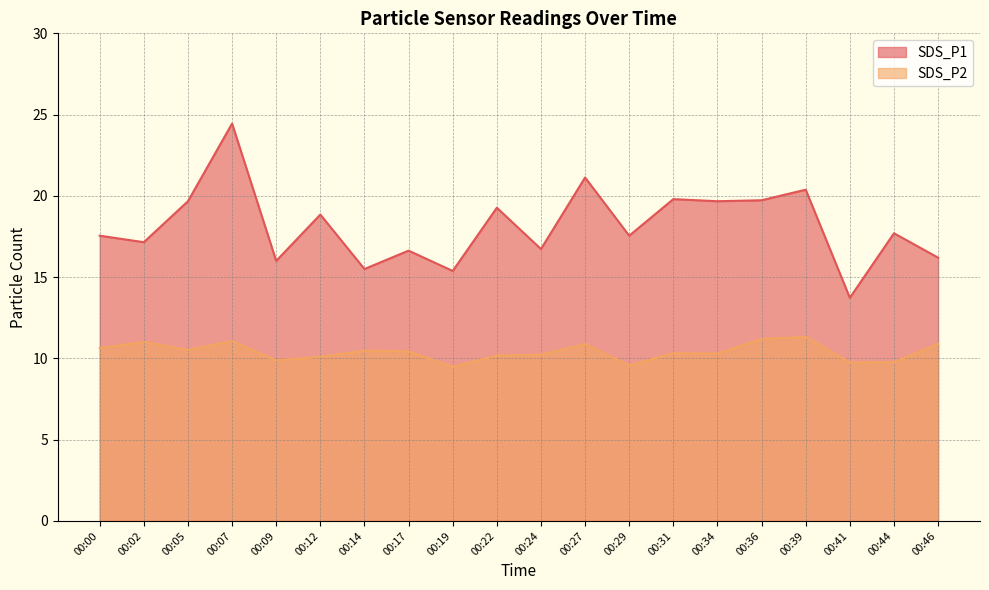

How many distinct data groups are displayed?

2